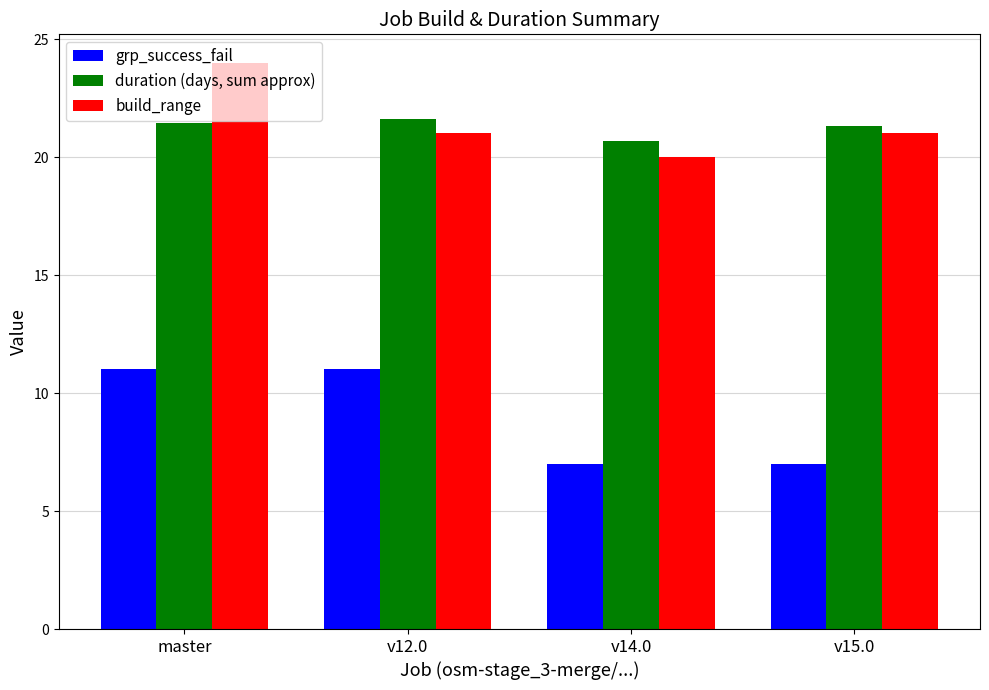

Count the number of data series in this chart.

3